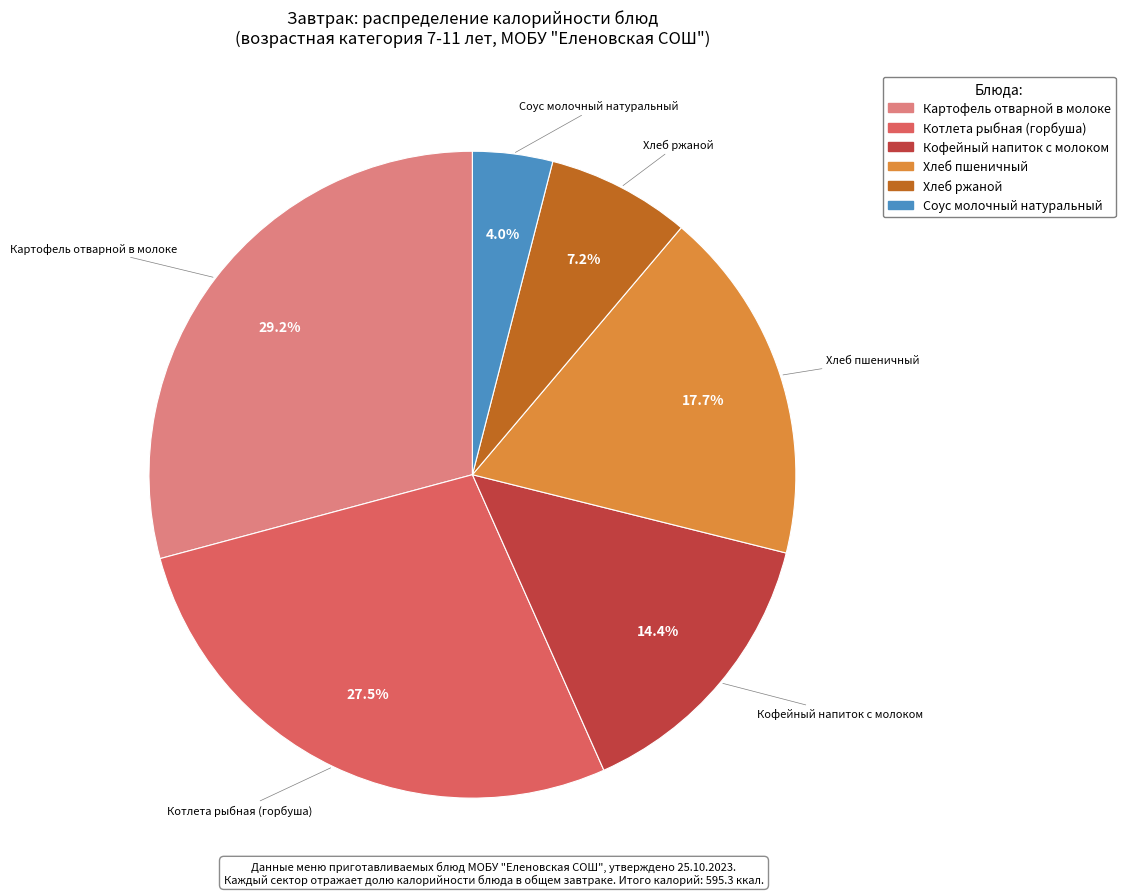

To the nearest percent, what is the difference between the Хлеб пшеничный and Кофейный напиток с молоком slice percentages?

3%